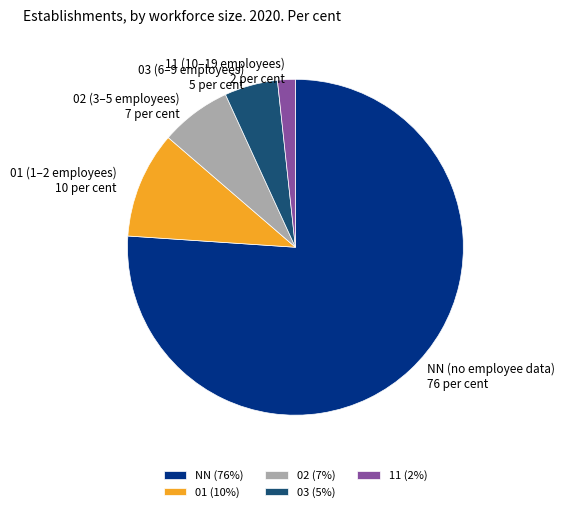

How many slices are in this pie chart?

5